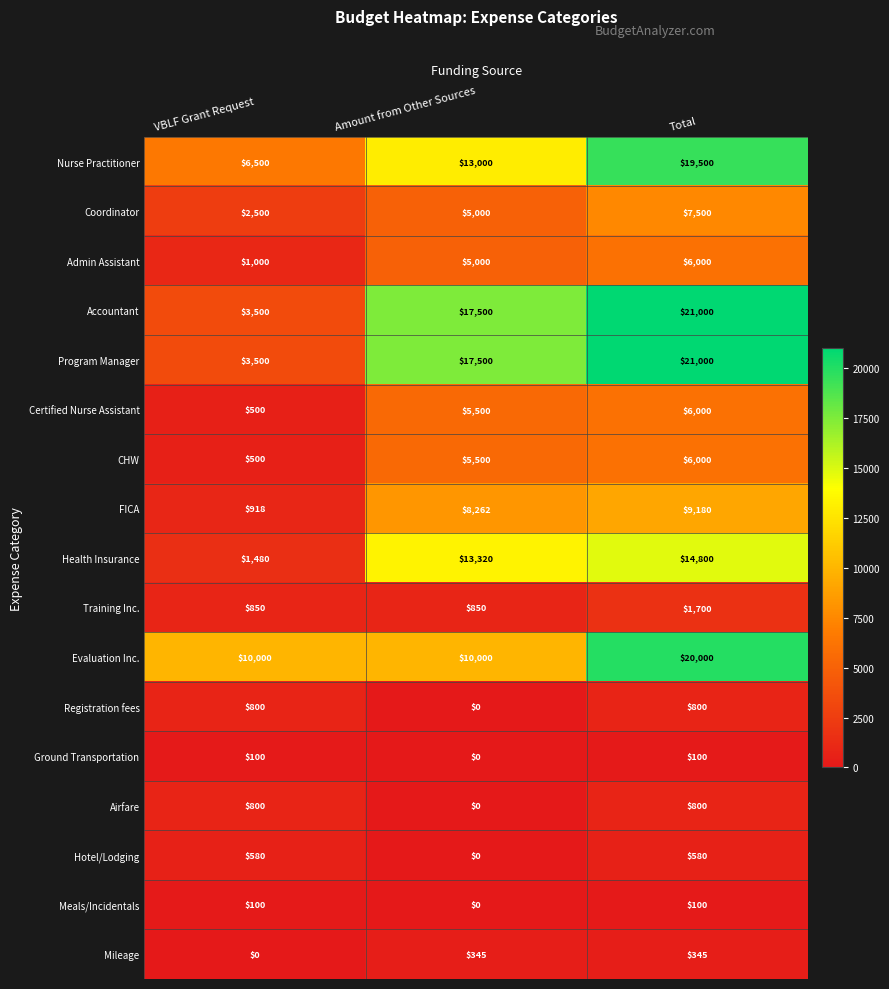

Where is Mileage nearest to the value 172?

VBLF Grant Request